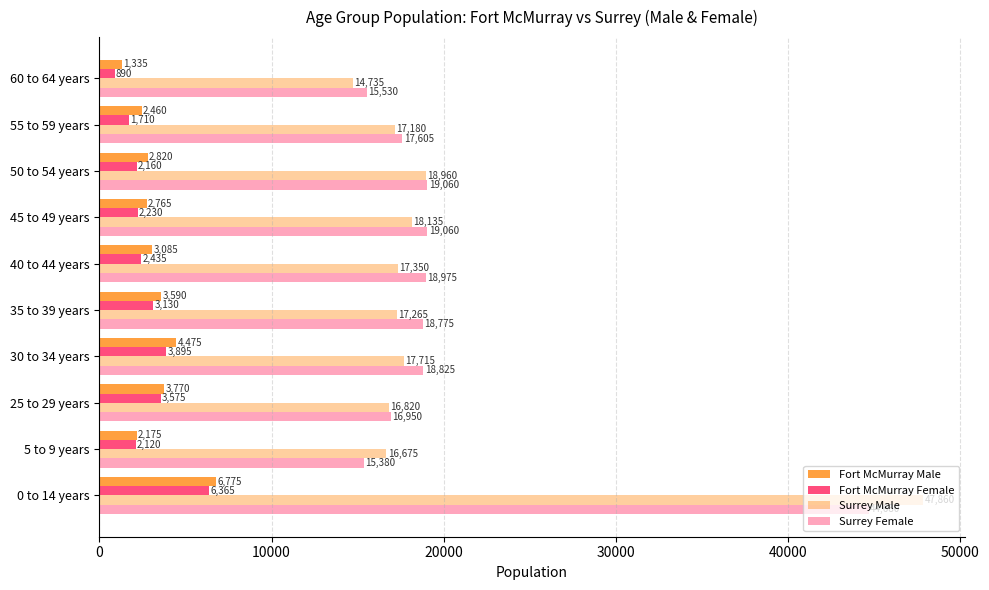

How many data points in Surrey Female are less than 18825?

5